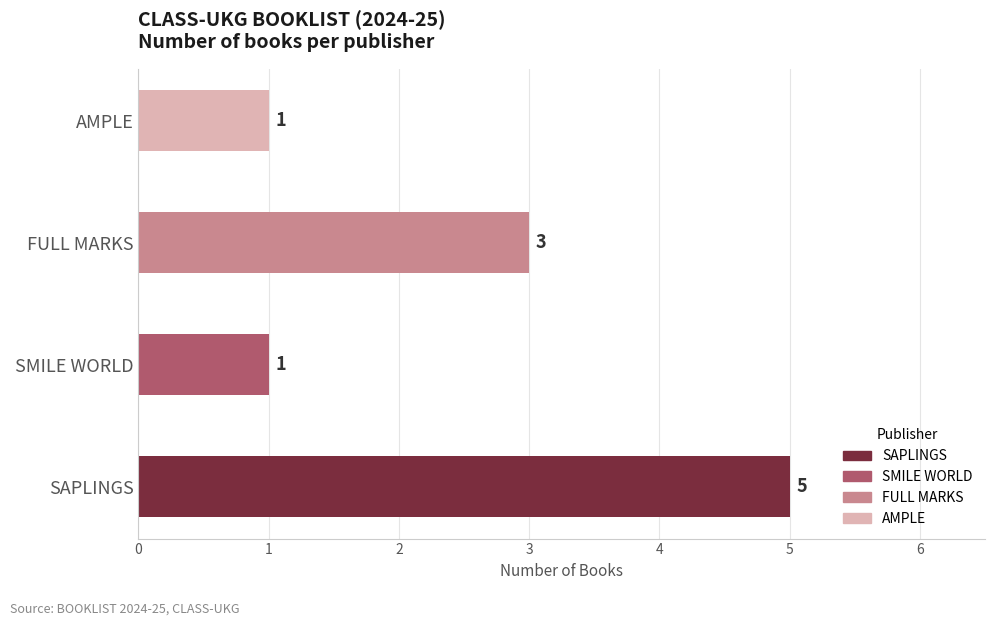

What is the ratio of the value at AMPLE to the value at SMILE WORLD?

1.0